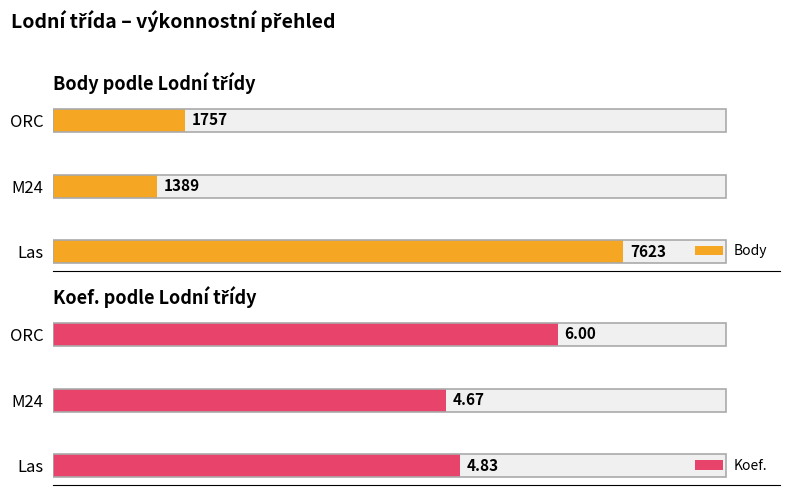

What is the sum of all Body values?

10769.3